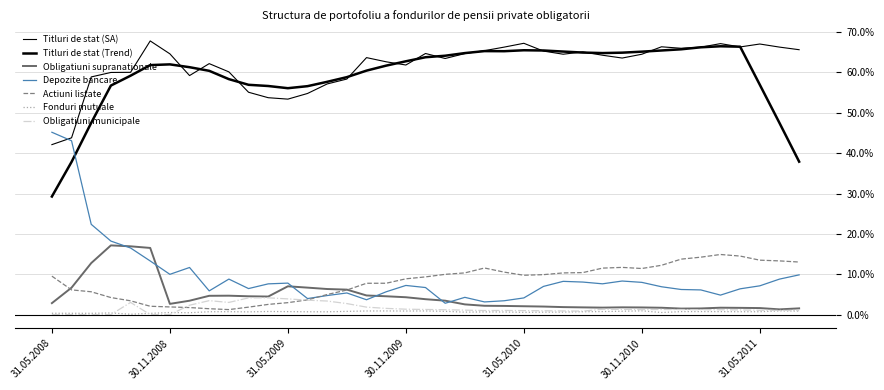

What is the sum of all Obligatiuni supranationale values?

1.8